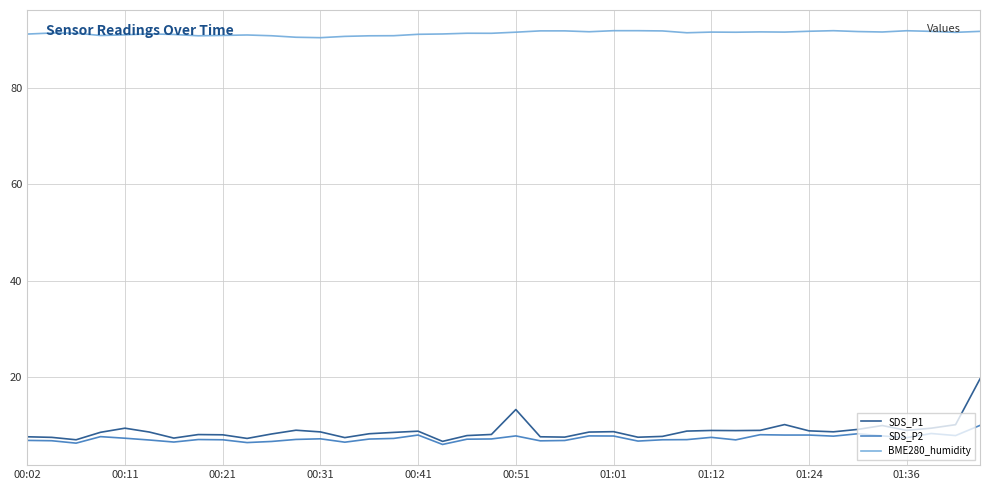

Rank the series by their maximum value, from lowest to highest.

SDS_P2, SDS_P1, BME280_humidity